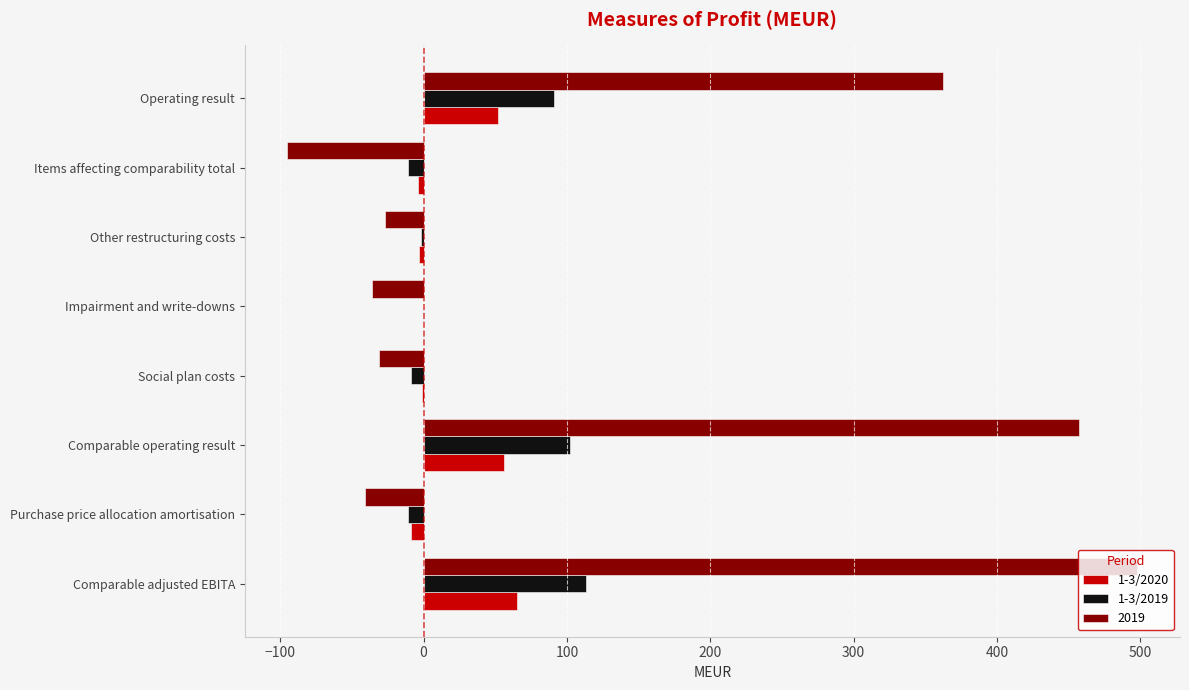

True or false: 2019 has a value of 362 at Operating result.

True